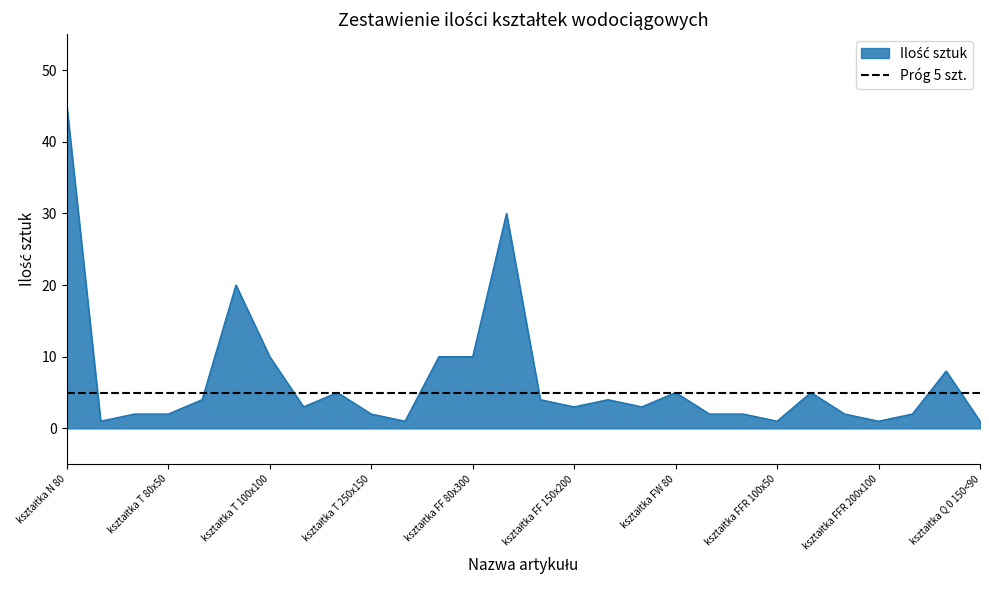

How many interior local peaks (higher than both neighbors) does the data have?

7